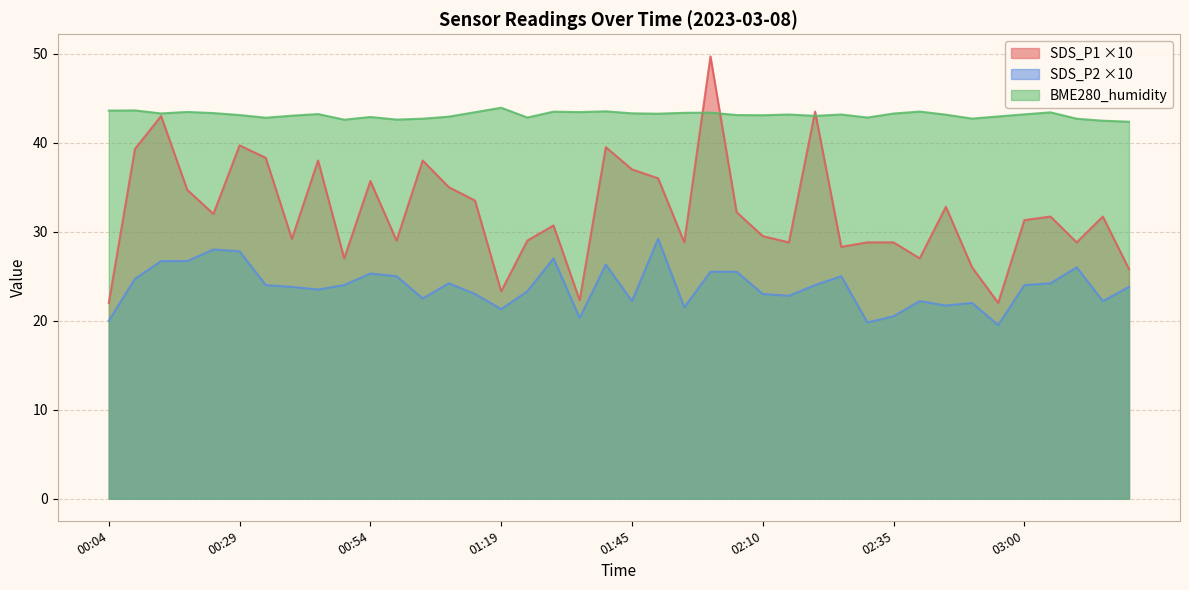

True or false: SDS_P1 has a value of 49.7 at 02:00.

True